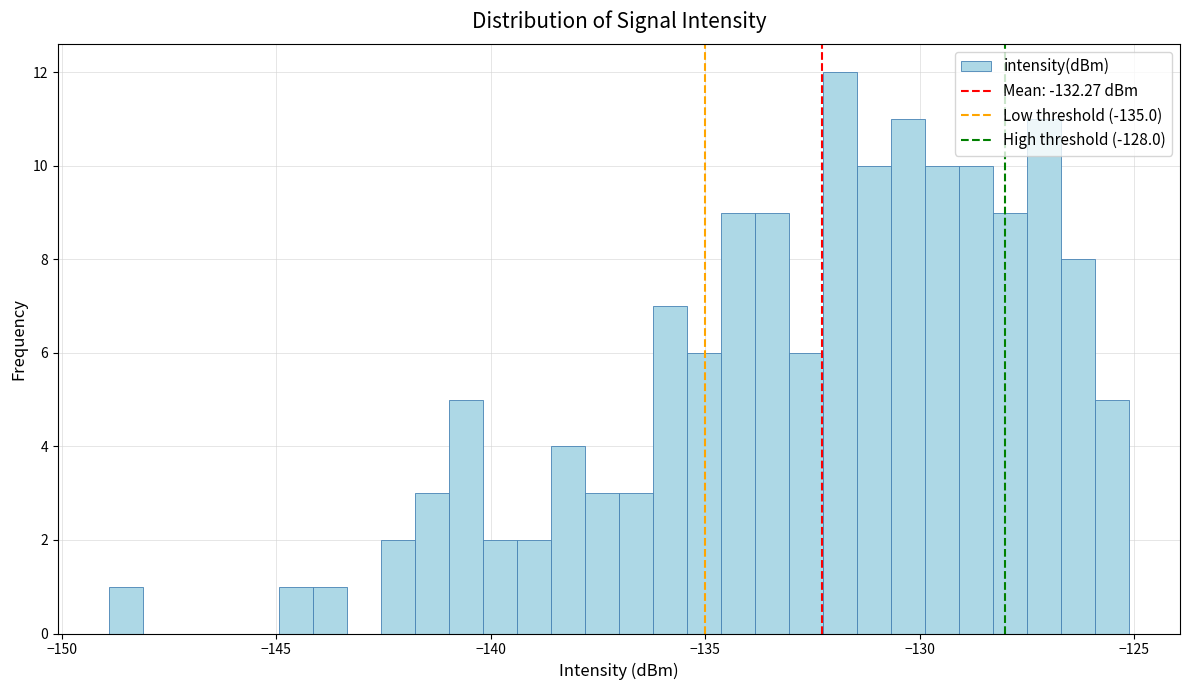

Read against the x-axis, roughly where is the centre of the tallest bar?

-132.0